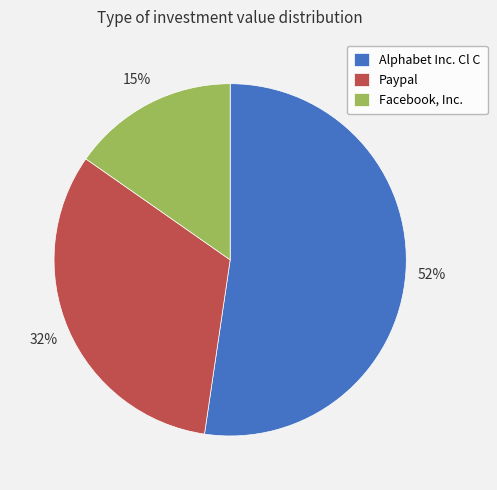

Does any single category account for the majority?

Yes